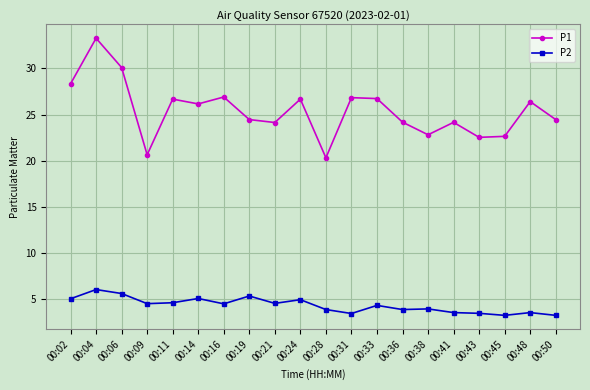

What are all the series names shown in the legend?

P1, P2